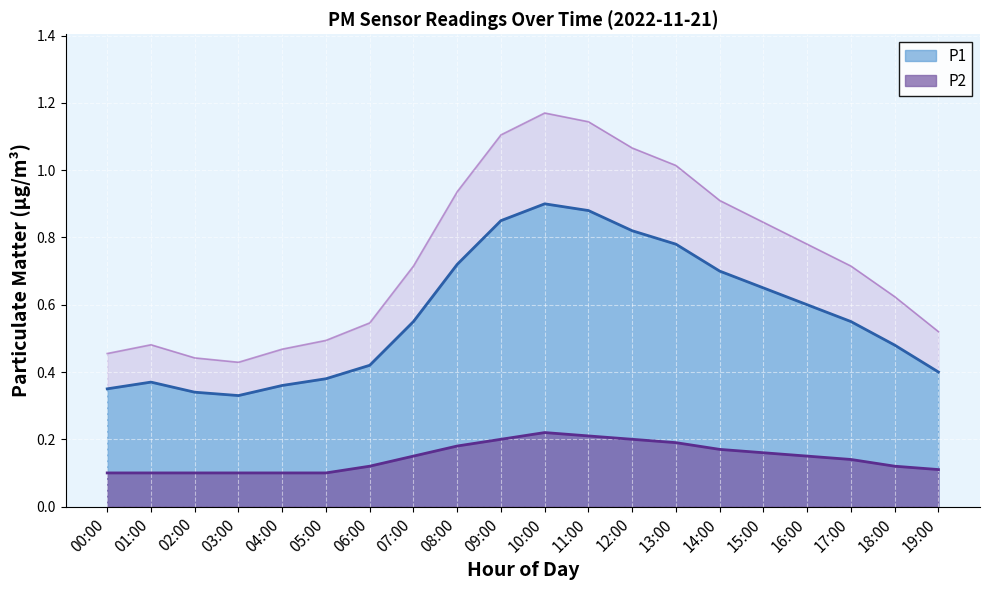

True or false: P1 and P2 cross at least once.

False